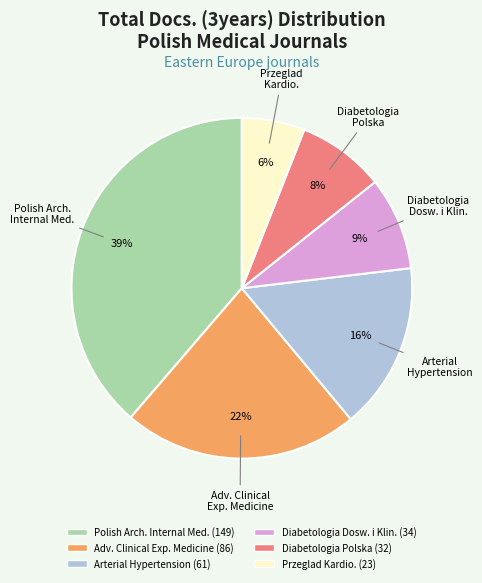

Is there any slice that represents more than half of the pie?

No